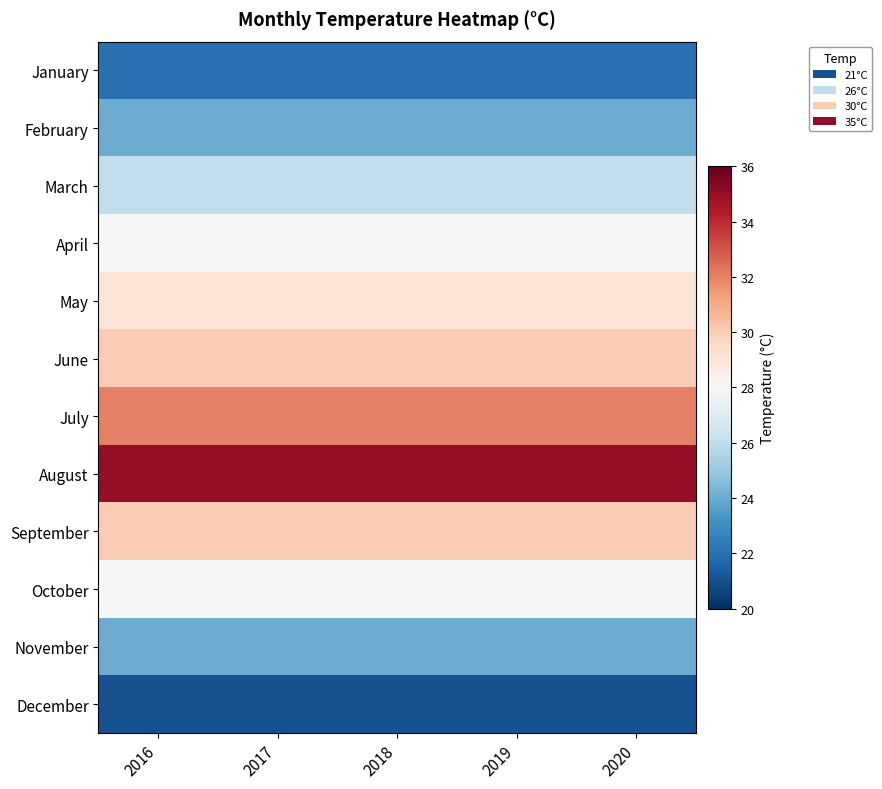

Reading left to right, extract all data points from this chart.

January: 2016=22	2017=22	2018=22	2019=22	2020=22
February: 2016=24	2017=24	2018=24	2019=24	2020=24
March: 2016=26	2017=26	2018=26	2019=26	2020=26
April: 2016=28	2017=28	2018=28	2019=28	2020=28
May: 2016=29	2017=29	2018=29	2019=29	2020=29
June: 2016=30	2017=30	2018=30	2019=30	2020=30
July: 2016=32	2017=32	2018=32	2019=32	2020=32
August: 2016=35	2017=35	2018=35	2019=35	2020=35
September: 2016=30	2017=30	2018=30	2019=30	2020=30
October: 2016=28	2017=28	2018=28	2019=28	2020=28
November: 2016=24	2017=24	2018=24	2019=24	2020=24
December: 2016=21	2017=21	2018=21	2019=21	2020=21